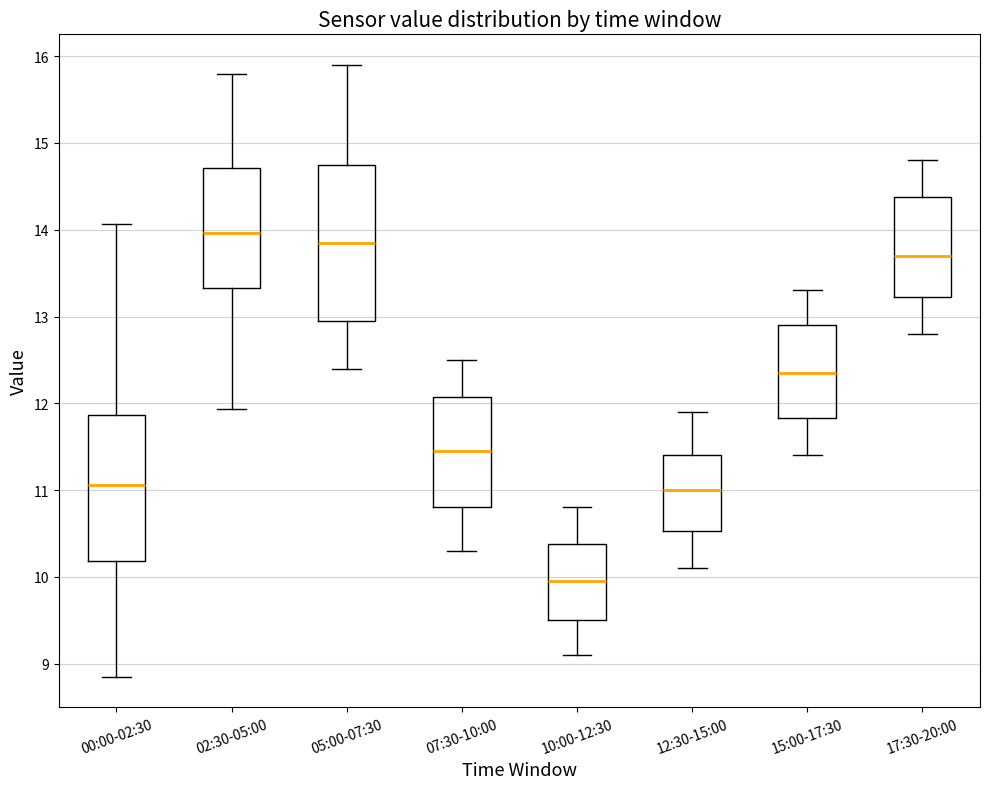

Where does the median line of the box for 05:00-07:30 sit on the y-axis? The values are not printed on the chart, so give them approximately, as read against the axis.

13.9